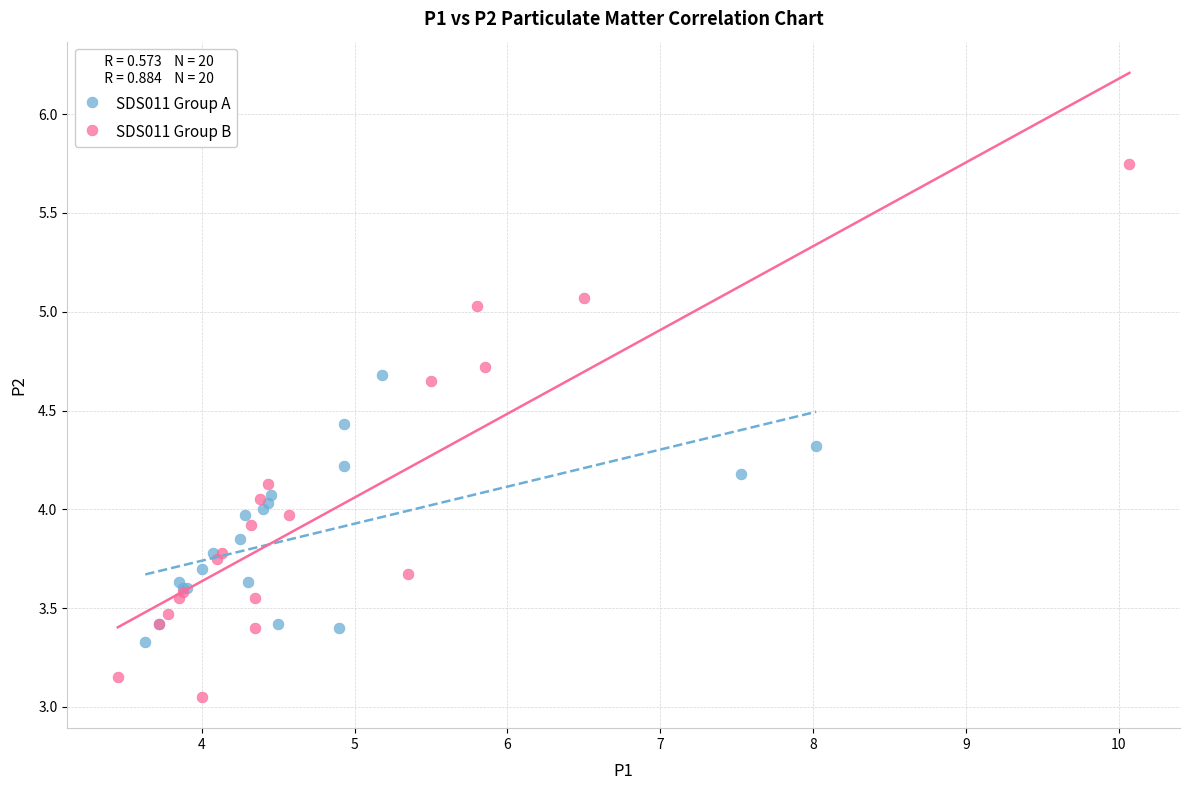

Which series contains the highest Y value?

SDS011 Group B